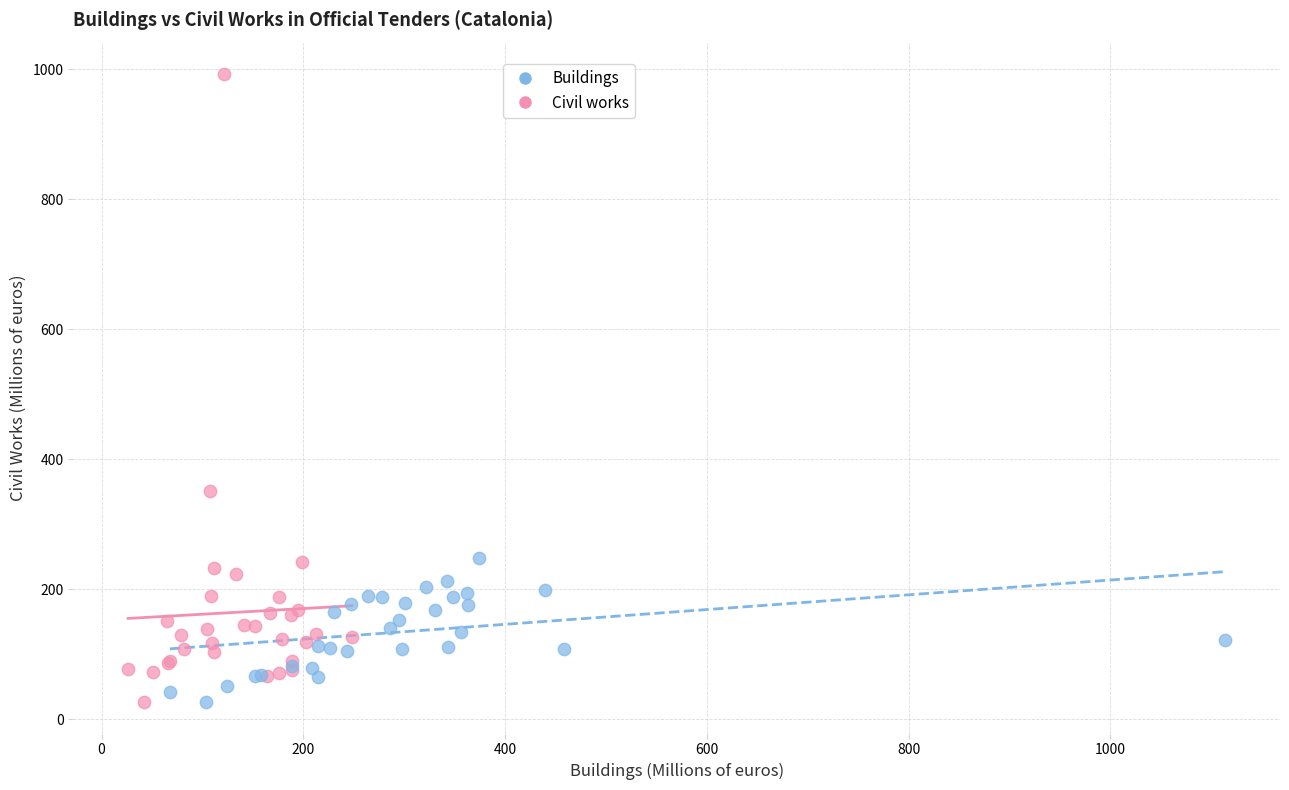

Which series has the widest spread of Y values?

Civil works